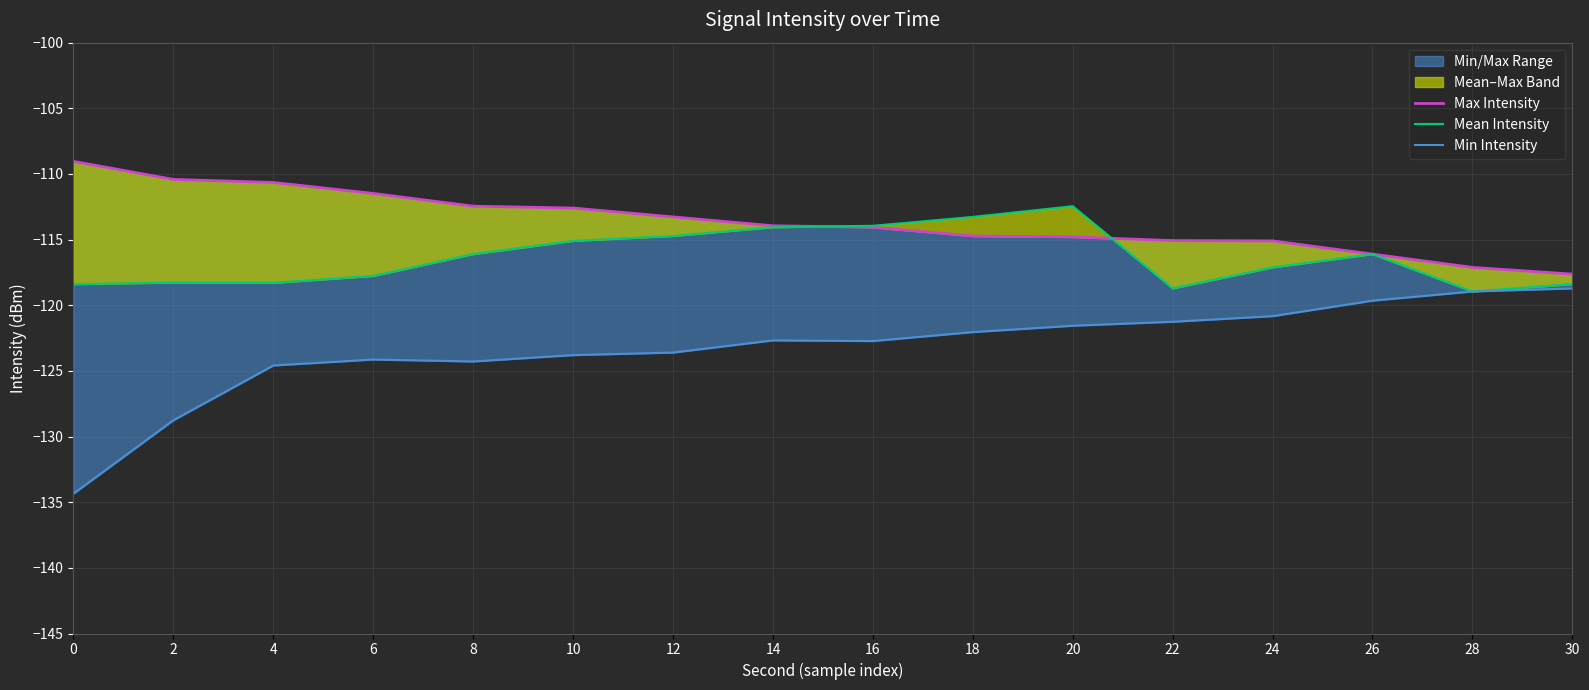

List the series in order of their overall mean, highest first.

Max Intensity, Mean Intensity, Min Intensity